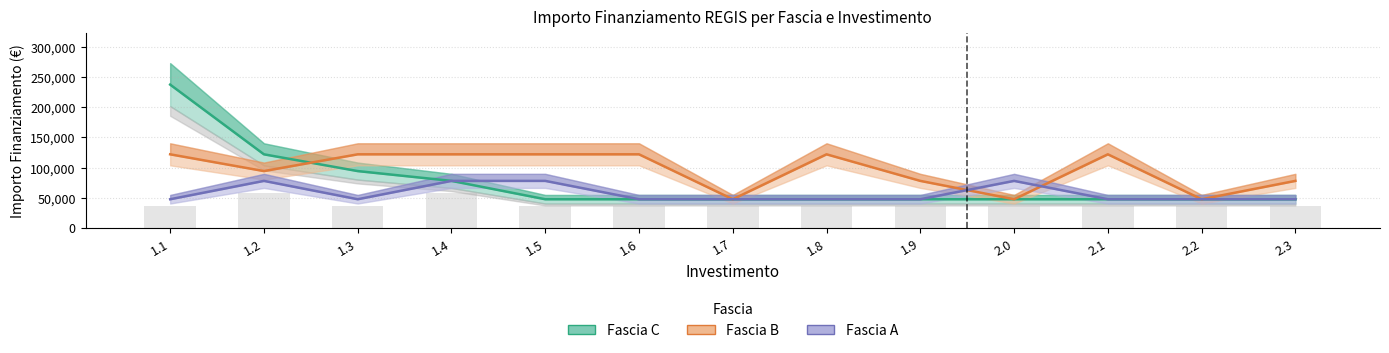

At which label is Fascia A closest to 62662?

1.1